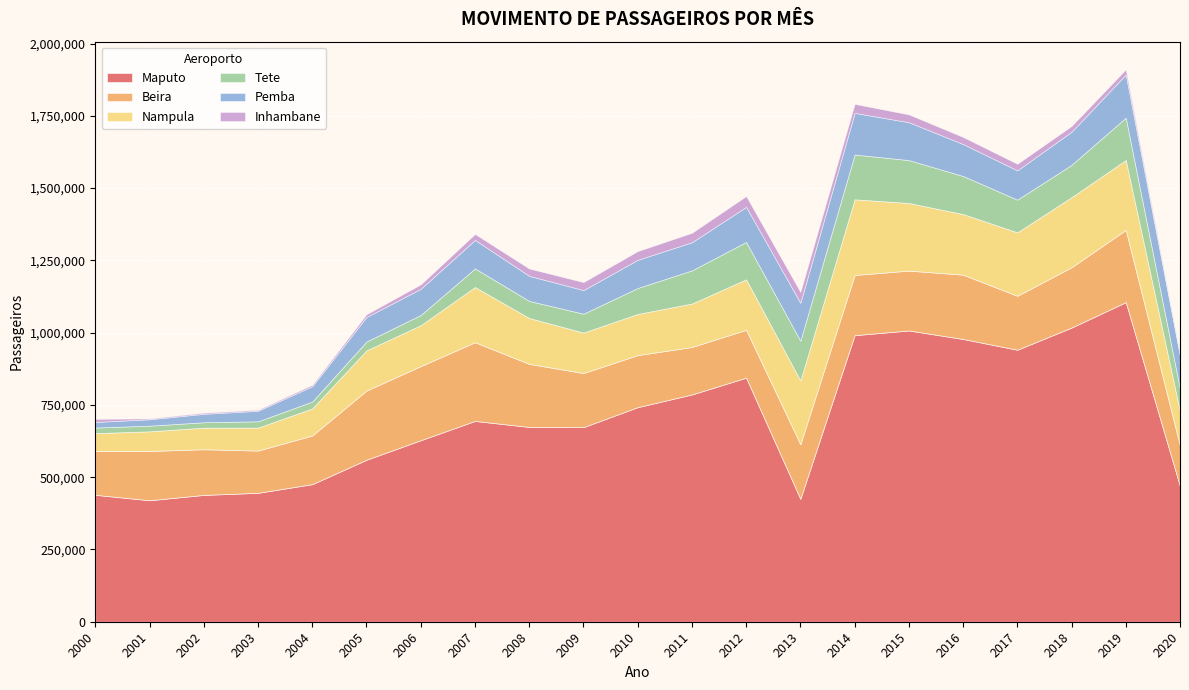

At which label does Inhambane reach its minimum?

2001